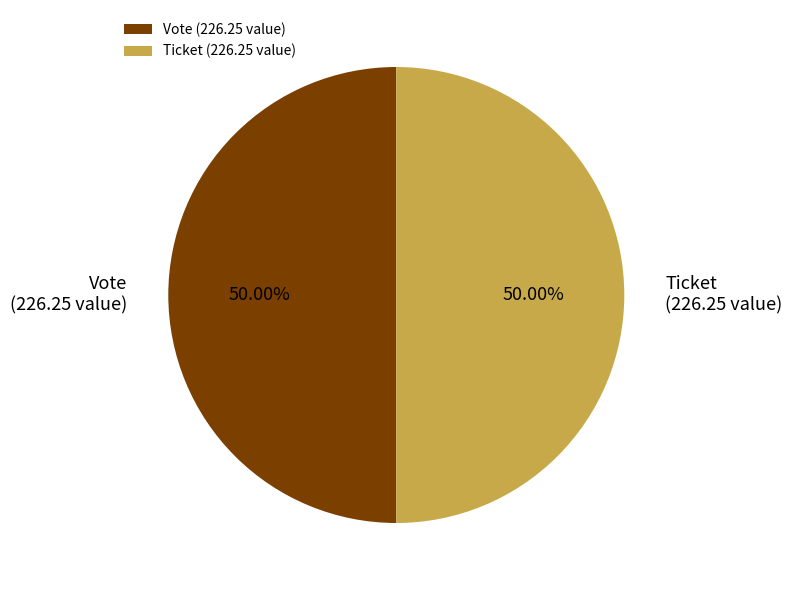

Combined, do Vote and Ticket account for over 50%?

Yes